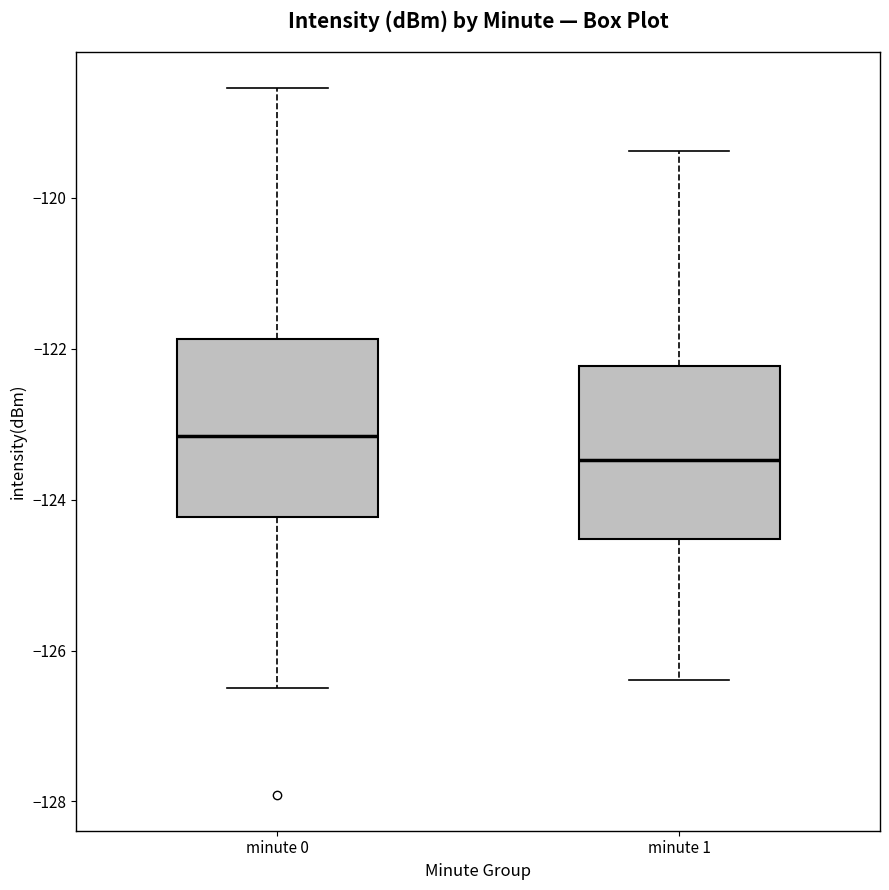

Reading left to right, transcribe this box plot: for each box, give where its median line is, the range the box spans, and where its two whiskers end, as read against the y-axis. The values are not printed on the chart, so give them approximately, as read against the axis.

minute 0: median -123.2, box -124.2 to -121.8, whiskers -126.4 to -118.6
minute 1: median -123.4, box -124.6 to -122.2, whiskers -126.4 to -119.4